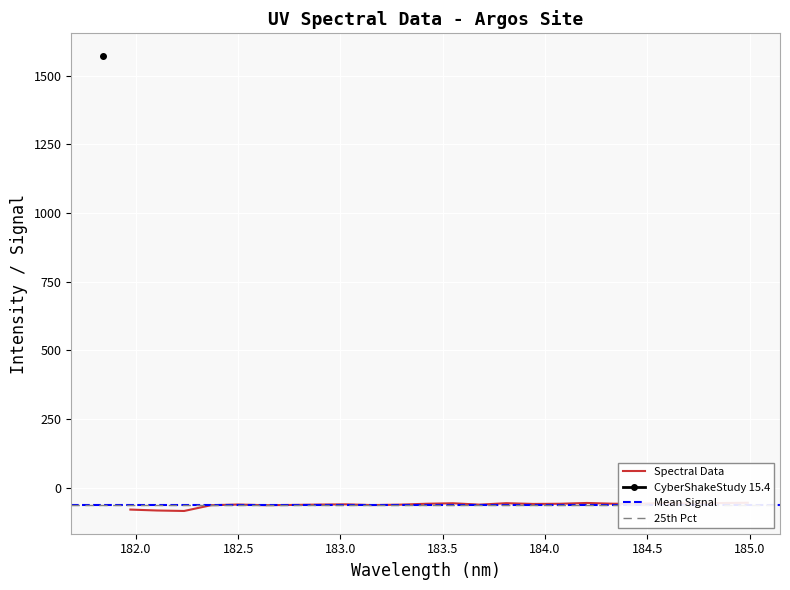

How many values are above zero?

1